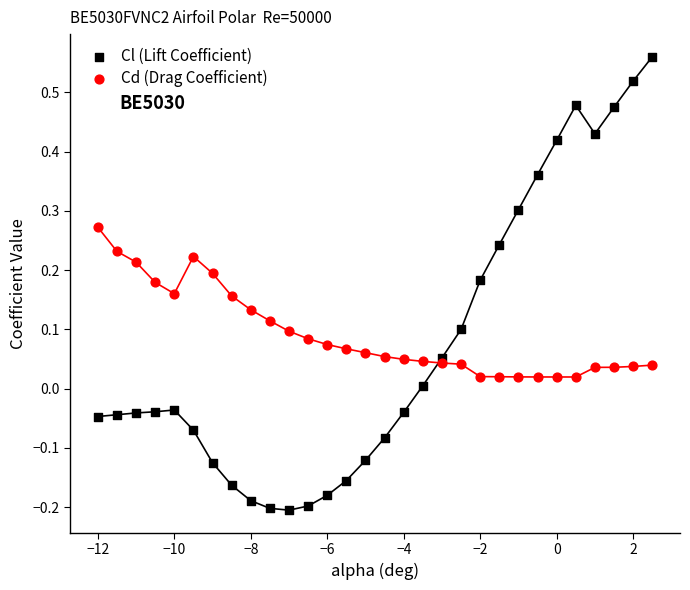

Across all data points, what is the range of X values (max minus min)?

14.5